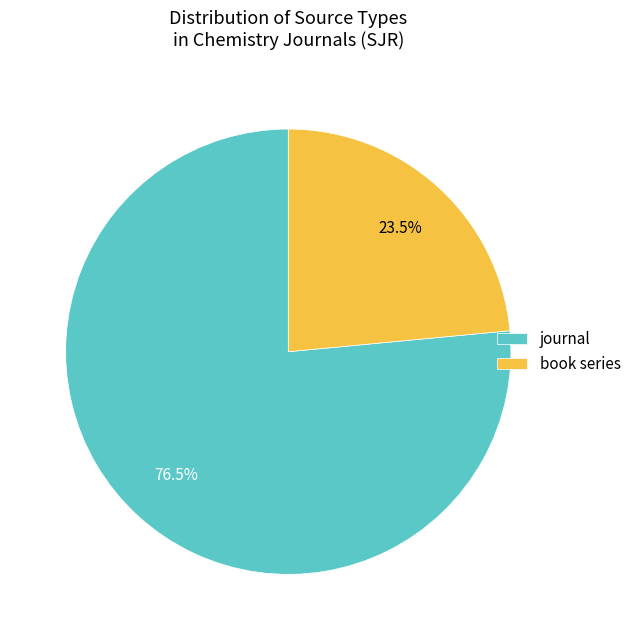

Is there any slice that represents more than half of the pie?

Yes